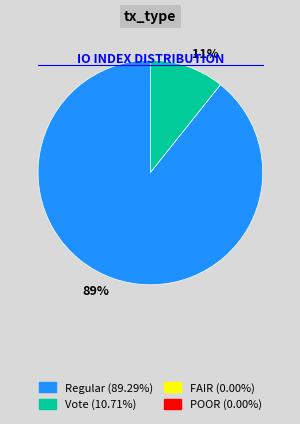

What is the smallest slice in the pie chart?

11%